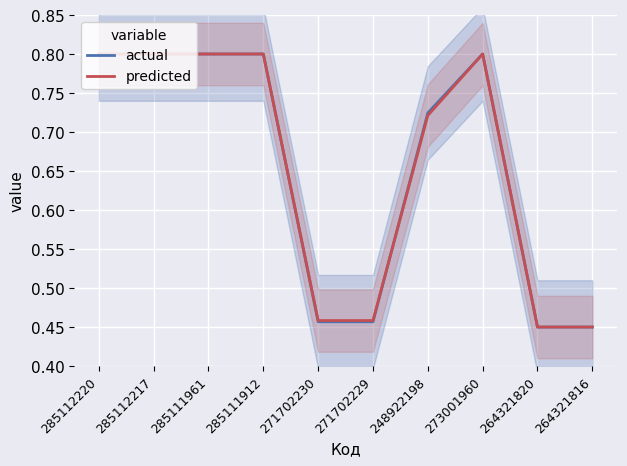

What is the label of the 5th point from the left?

271702230